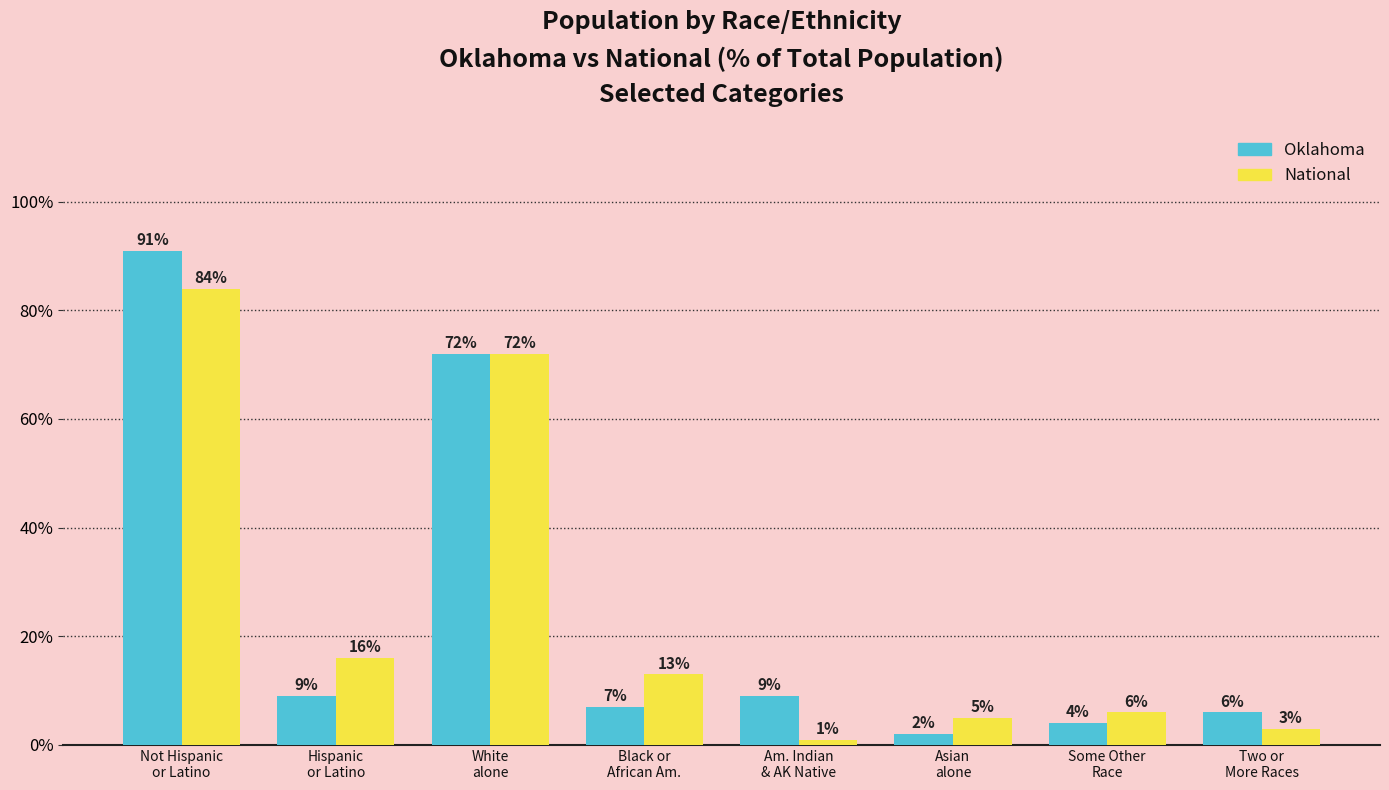

Count the number of data series in this chart.

2